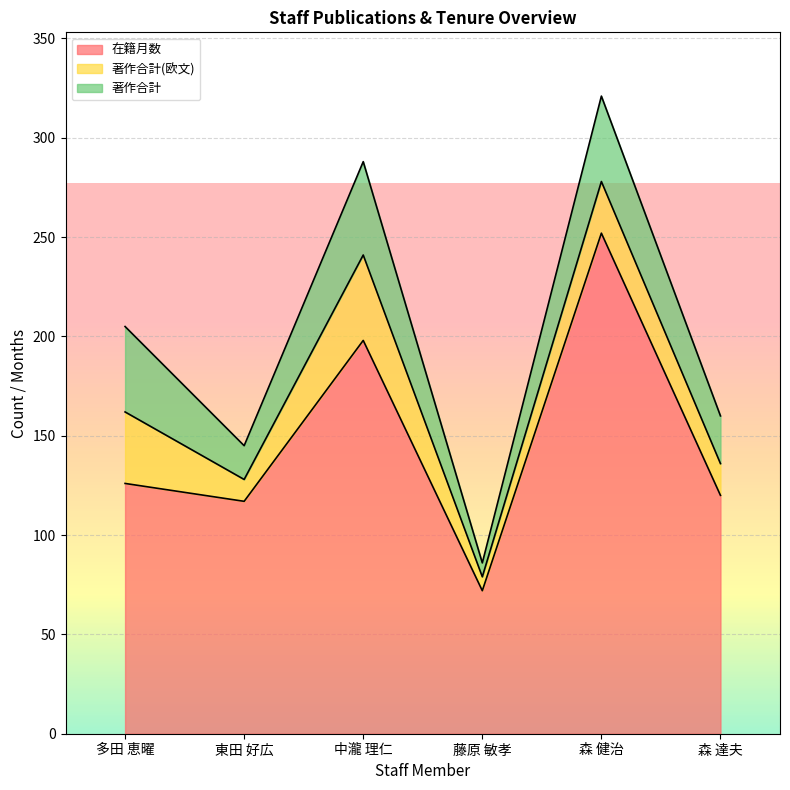

How many data points does each series have?

6